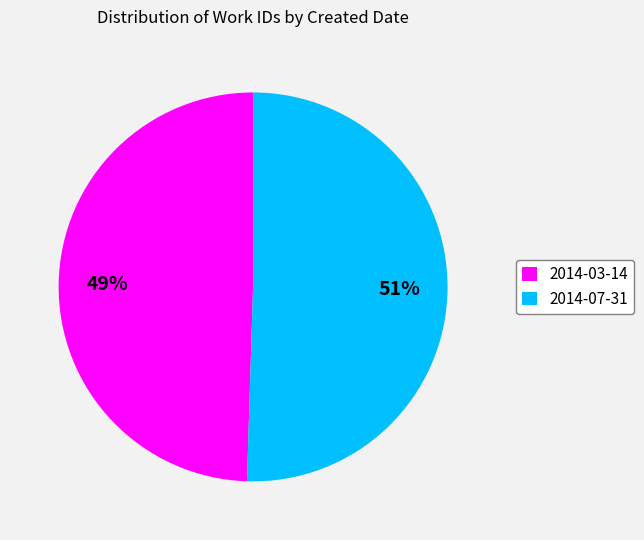

Combined, do 2014-07-31 and 2014-03-14 account for over 50%?

Yes